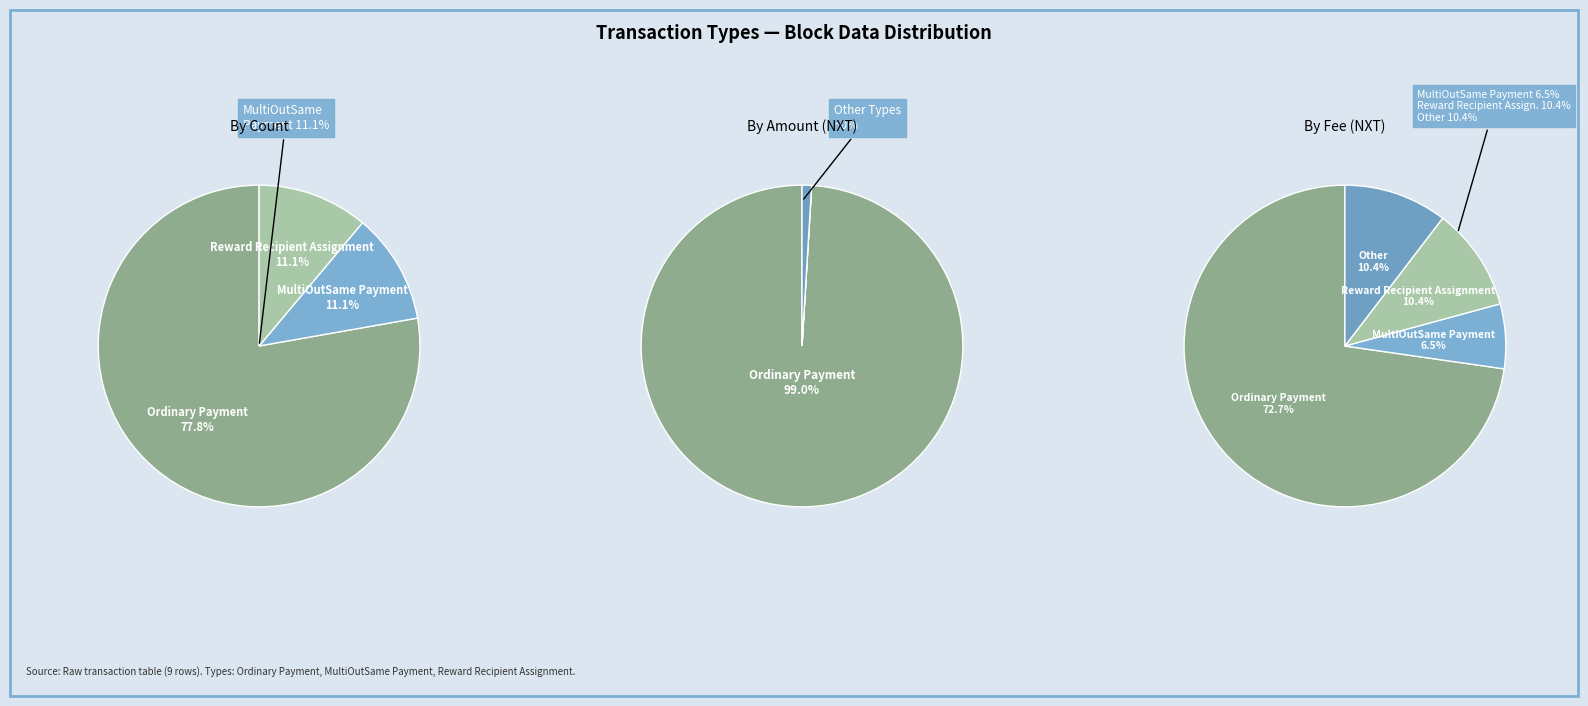

Rank the categories by value from highest to lowest.

Ordinary Payment, MultiOutSame Payment, Reward Recipient Assignment, Other